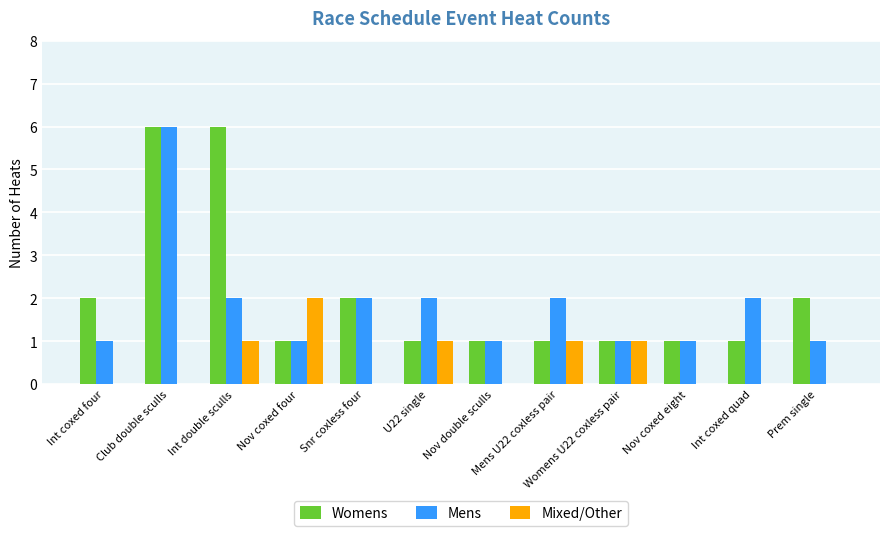

Reading left to right, list all the values displayed in this chart.

Womens: Int coxed four=2	Club double sculls=6	Int double sculls=6	Nov coxed four=1	Snr coxless four=2	U22 single=1	Nov double sculls=1	Mens U22 coxless pair=1	Womens U22 coxless pair=1	Nov coxed eight=1	Int coxed quad=1	Prem single=2
Mens: Int coxed four=1	Club double sculls=6	Int double sculls=2	Nov coxed four=1	Snr coxless four=2	U22 single=2	Nov double sculls=1	Mens U22 coxless pair=2	Womens U22 coxless pair=1	Nov coxed eight=1	Int coxed quad=2	Prem single=1
Mixed/Other: Int coxed four=0	Club double sculls=0	Int double sculls=1	Nov coxed four=2	Snr coxless four=0	U22 single=1	Nov double sculls=0	Mens U22 coxless pair=1	Womens U22 coxless pair=1	Nov coxed eight=0	Int coxed quad=0	Prem single=0